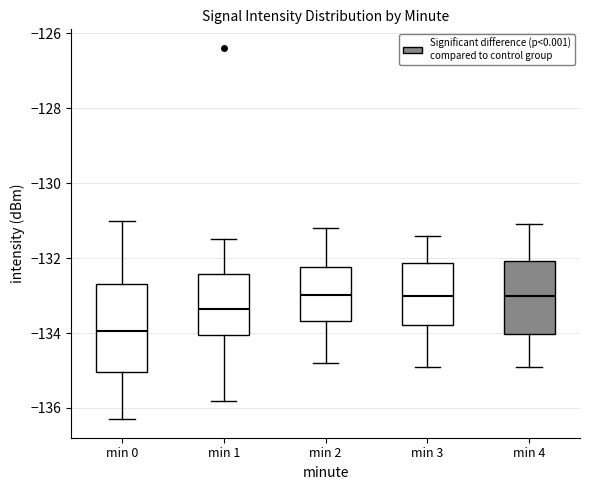

Reading left to right, transcribe this box plot: for each box, give where its median line is, the range the box spans, and where its two whiskers end, as read against the y-axis. The values are not printed on the chart, so give them approximately, as read against the axis.

min 0: median -134.0, box -135.0 to -132.6, whiskers -136.2 to -131.0
min 1: median -133.4, box -134.0 to -132.4, whiskers -135.8 to -131.4
min 2: median -133.0, box -133.6 to -132.2, whiskers -134.8 to -131.2
min 3: median -133.0, box -133.8 to -132.2, whiskers -134.8 to -131.4
min 4: median -133.0, box -134.0 to -132.0, whiskers -134.8 to -131.0